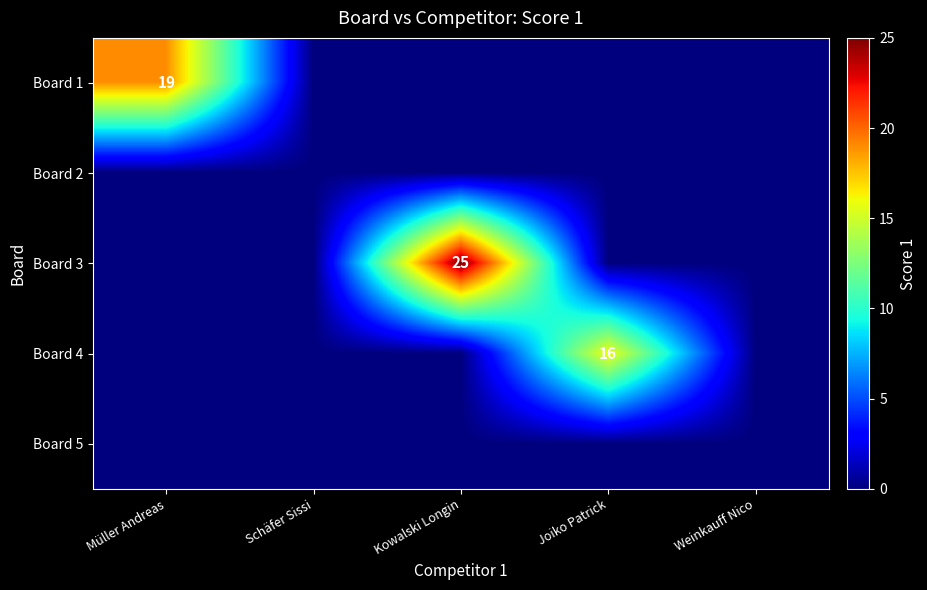

How many data points does each series have?

5